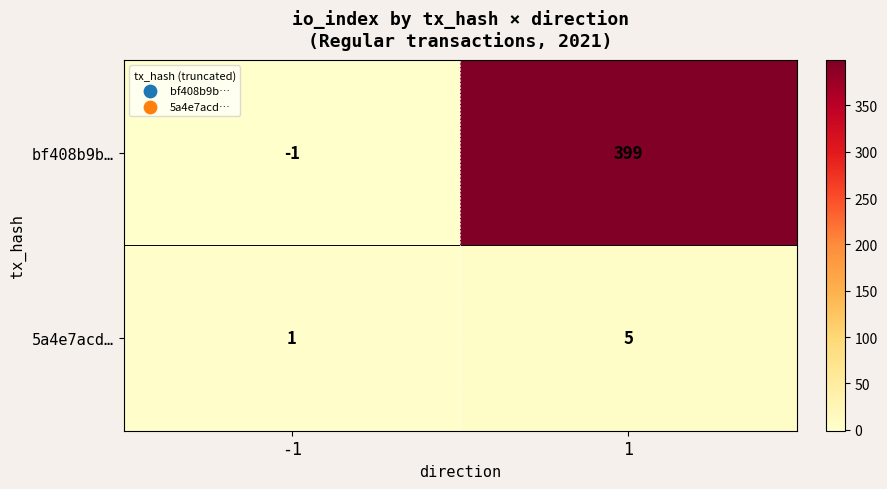

True or false: bf408b9b… has a value of 627 at 1.

False